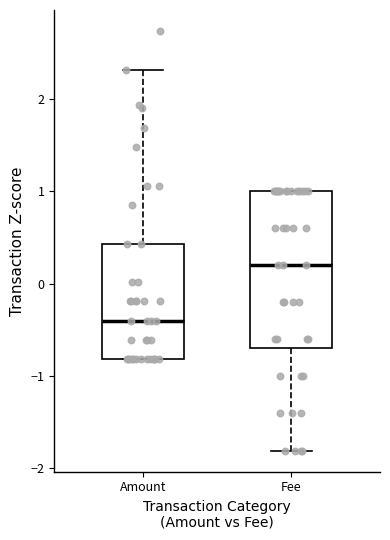

Where is the upper edge of the box for Amount on the y-axis? The values are not printed on the chart, so give them approximately, as read against the axis.

0.4